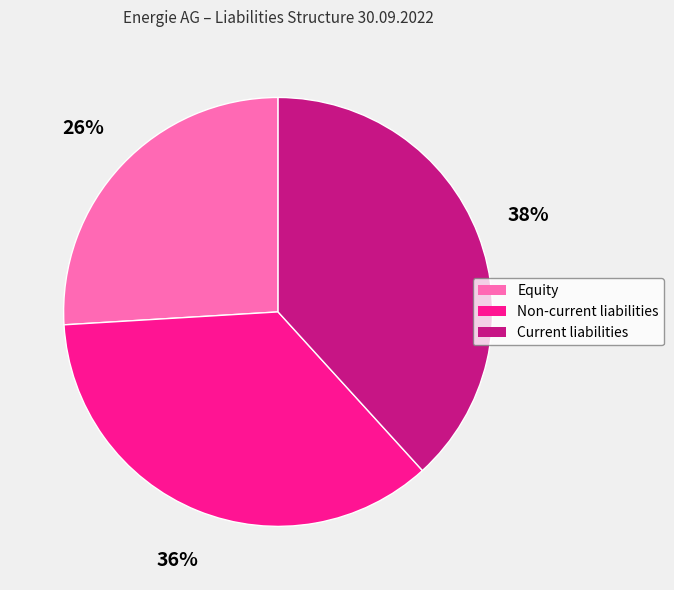

To the nearest percent, what is the difference between the Non-current liabilities and Current liabilities slice percentages?

2%